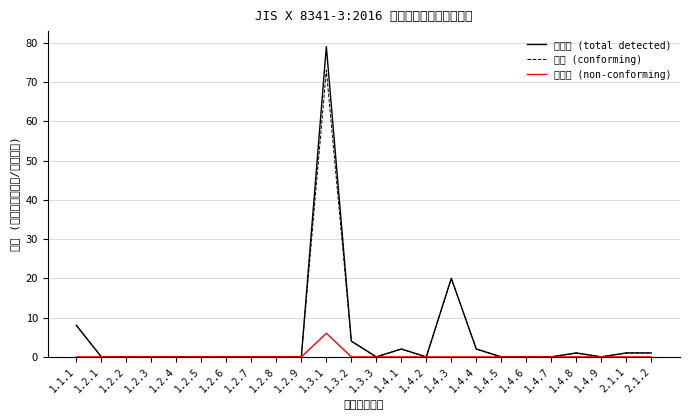

How many lines are shown in the chart?

3